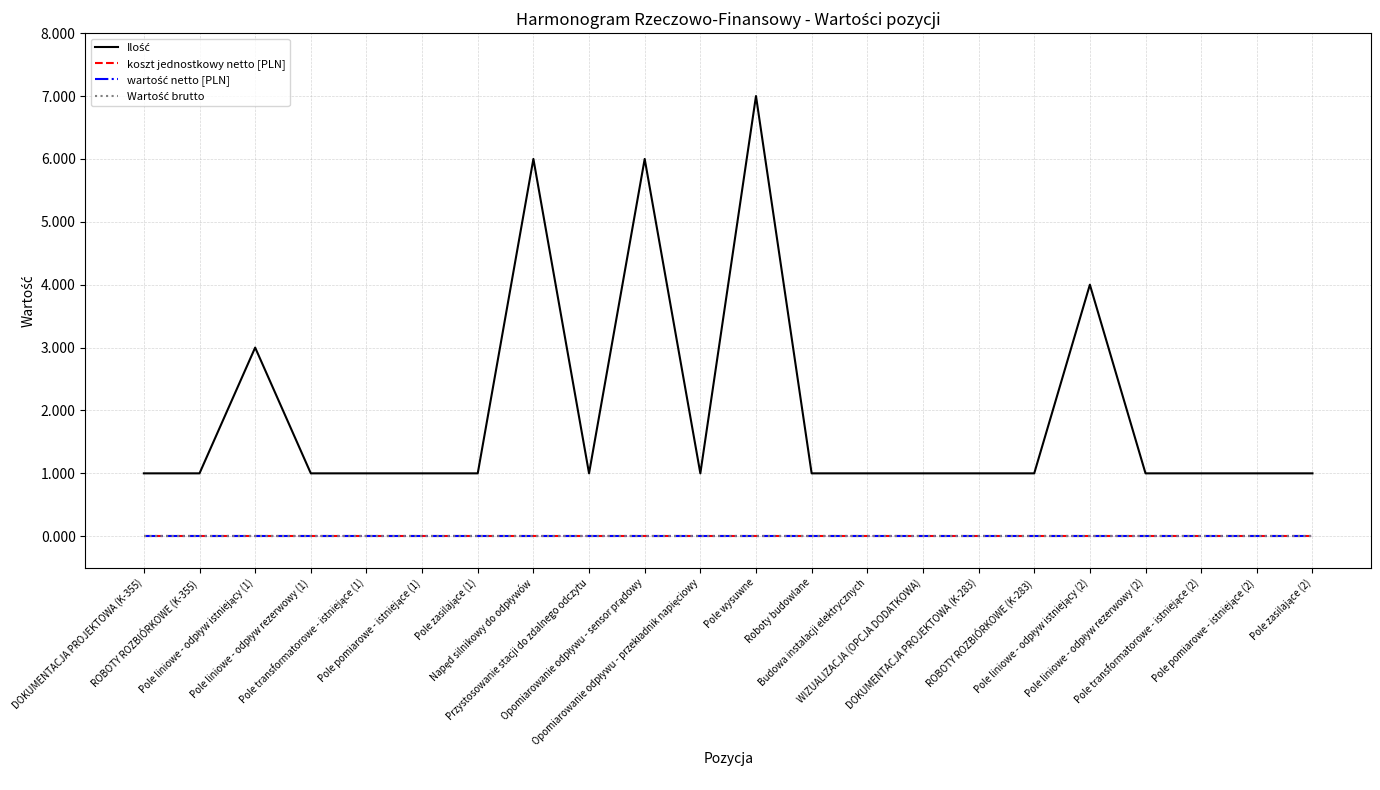

Reading left to right, transcribe all the data shown in this chart.

Ilość: DOKUMENTACJA PROJEKTOWA (K-355)=1	ROBOTY ROZBIÓRKOWE (K-355)=1	Pole liniowe - odpływ istniejący (1)=3	Pole liniowe - odpływ rezerwowy (1)=1	Pole transformatorowe - istniejące (1)=1	Pole pomiarowe - istniejące (1)=1	Pole zasilające (1)=1	Napęd silnikowy do odpływów=6	Przystosowanie stacji do zdalnego odczytu=1	Opomiarowanie odpływu - sensor prądowy=6	Opomiarowanie odpływu - przekładnik napięciowy=1	Pole wysuwne=7	Roboty budowlane=1	Budowa instalacji elektrycznych=1	WIZUALIZACJA (OPCJA DODATKOWA)=1	DOKUMENTACJA PROJEKTOWA (K-283)=1	ROBOTY ROZBIÓRKOWE (K-283)=1	Pole liniowe - odpływ istniejący (2)=4	Pole liniowe - odpływ rezerwowy (2)=1	Pole transformatorowe - istniejące (2)=1	Pole pomiarowe - istniejące (2)=1	Pole zasilające (2)=1
koszt jednostkowy netto [PLN]: DOKUMENTACJA PROJEKTOWA (K-355)=0	ROBOTY ROZBIÓRKOWE (K-355)=0	Pole liniowe - odpływ istniejący (1)=0	Pole liniowe - odpływ rezerwowy (1)=0	Pole transformatorowe - istniejące (1)=0	Pole pomiarowe - istniejące (1)=0	Pole zasilające (1)=0	Napęd silnikowy do odpływów=0	Przystosowanie stacji do zdalnego odczytu=0	Opomiarowanie odpływu - sensor prądowy=0	Opomiarowanie odpływu - przekładnik napięciowy=0	Pole wysuwne=0	Roboty budowlane=0	Budowa instalacji elektrycznych=0	WIZUALIZACJA (OPCJA DODATKOWA)=0	DOKUMENTACJA PROJEKTOWA (K-283)=0	ROBOTY ROZBIÓRKOWE (K-283)=0	Pole liniowe - odpływ istniejący (2)=0	Pole liniowe - odpływ rezerwowy (2)=0	Pole transformatorowe - istniejące (2)=0	Pole pomiarowe - istniejące (2)=0	Pole zasilające (2)=0
wartość netto [PLN]: DOKUMENTACJA PROJEKTOWA (K-355)=0	ROBOTY ROZBIÓRKOWE (K-355)=0	Pole liniowe - odpływ istniejący (1)=0	Pole liniowe - odpływ rezerwowy (1)=0	Pole transformatorowe - istniejące (1)=0	Pole pomiarowe - istniejące (1)=0	Pole zasilające (1)=0	Napęd silnikowy do odpływów=0	Przystosowanie stacji do zdalnego odczytu=0	Opomiarowanie odpływu - sensor prądowy=0	Opomiarowanie odpływu - przekładnik napięciowy=0	Pole wysuwne=0	Roboty budowlane=0	Budowa instalacji elektrycznych=0	WIZUALIZACJA (OPCJA DODATKOWA)=0	DOKUMENTACJA PROJEKTOWA (K-283)=0	ROBOTY ROZBIÓRKOWE (K-283)=0	Pole liniowe - odpływ istniejący (2)=0	Pole liniowe - odpływ rezerwowy (2)=0	Pole transformatorowe - istniejące (2)=0	Pole pomiarowe - istniejące (2)=0	Pole zasilające (2)=0
Wartość brutto: DOKUMENTACJA PROJEKTOWA (K-355)=0	ROBOTY ROZBIÓRKOWE (K-355)=0	Pole liniowe - odpływ istniejący (1)=0	Pole liniowe - odpływ rezerwowy (1)=0	Pole transformatorowe - istniejące (1)=0	Pole pomiarowe - istniejące (1)=0	Pole zasilające (1)=0	Napęd silnikowy do odpływów=0	Przystosowanie stacji do zdalnego odczytu=0	Opomiarowanie odpływu - sensor prądowy=0	Opomiarowanie odpływu - przekładnik napięciowy=0	Pole wysuwne=0	Roboty budowlane=0	Budowa instalacji elektrycznych=0	WIZUALIZACJA (OPCJA DODATKOWA)=0	DOKUMENTACJA PROJEKTOWA (K-283)=0	ROBOTY ROZBIÓRKOWE (K-283)=0	Pole liniowe - odpływ istniejący (2)=0	Pole liniowe - odpływ rezerwowy (2)=0	Pole transformatorowe - istniejące (2)=0	Pole pomiarowe - istniejące (2)=0	Pole zasilające (2)=0